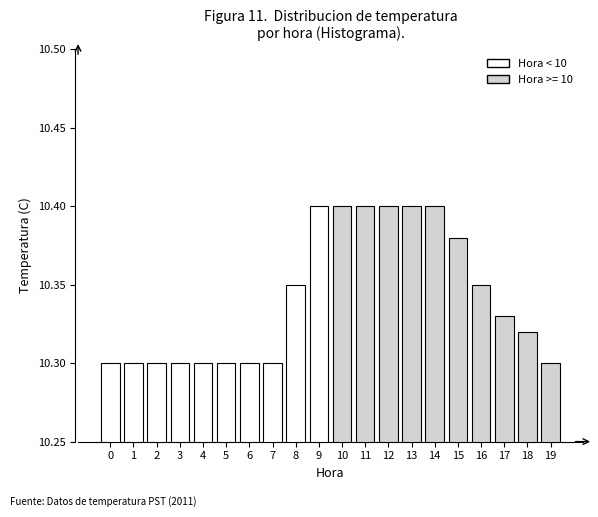

What is the sum of the values at 0 and 6?

20.6